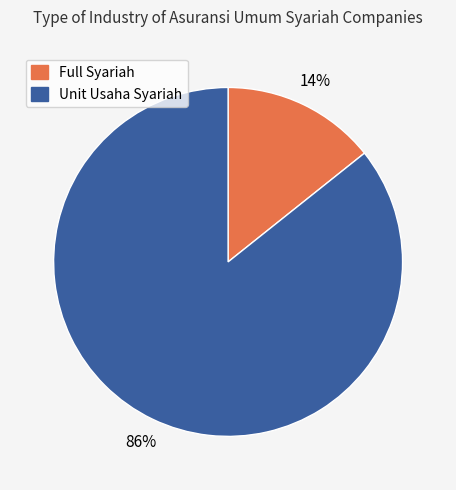

To the nearest percent, what is the combined percentage of Full Syariah and Unit Usaha Syariah?

100%